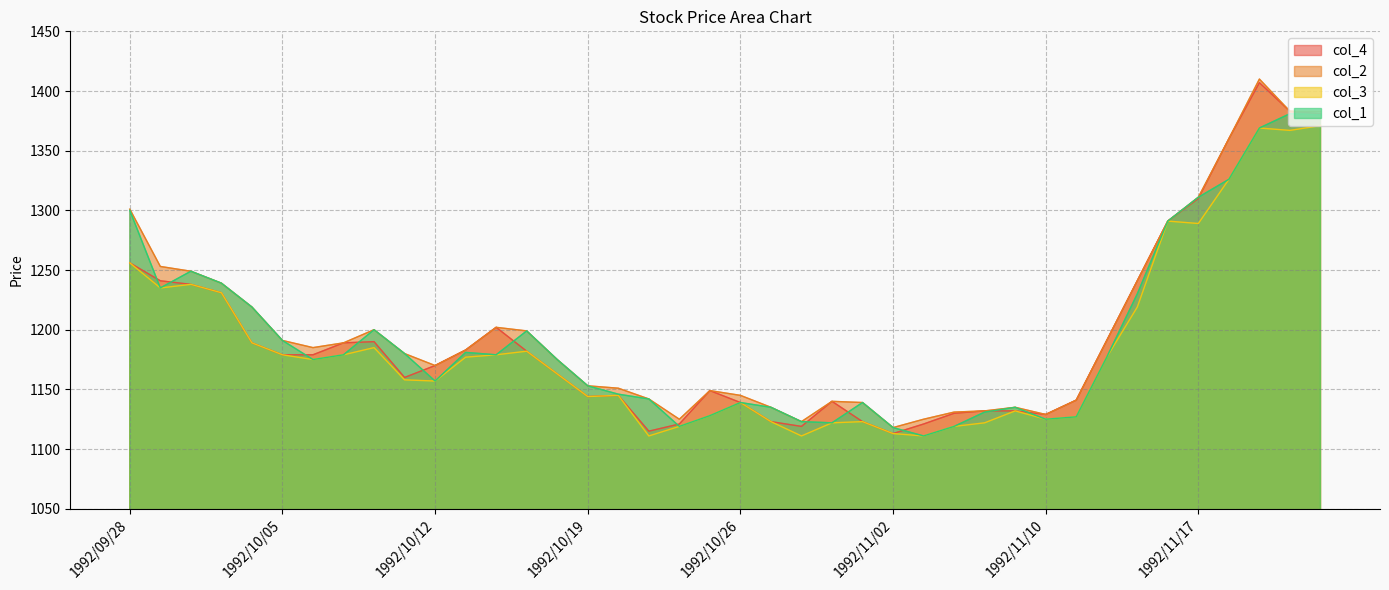

What are all the series names shown in the legend?

col_4, col_2, col_3, col_1